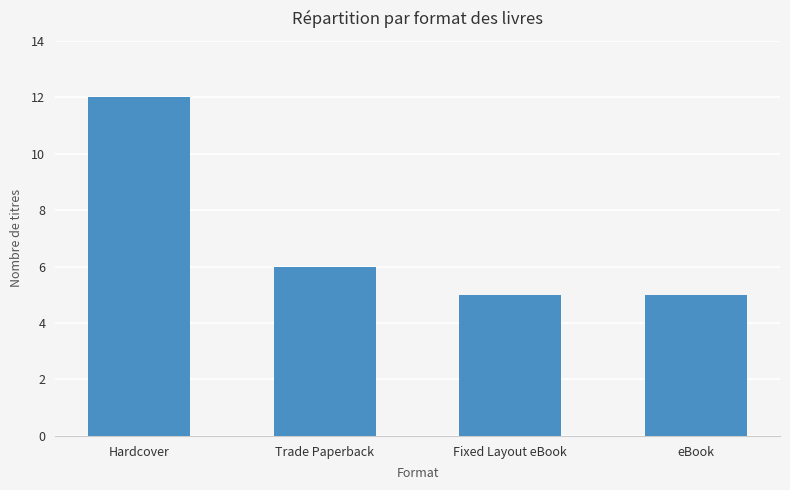

What is the ratio of the value at Fixed Layout eBook to the value at Trade Paperback?

0.8